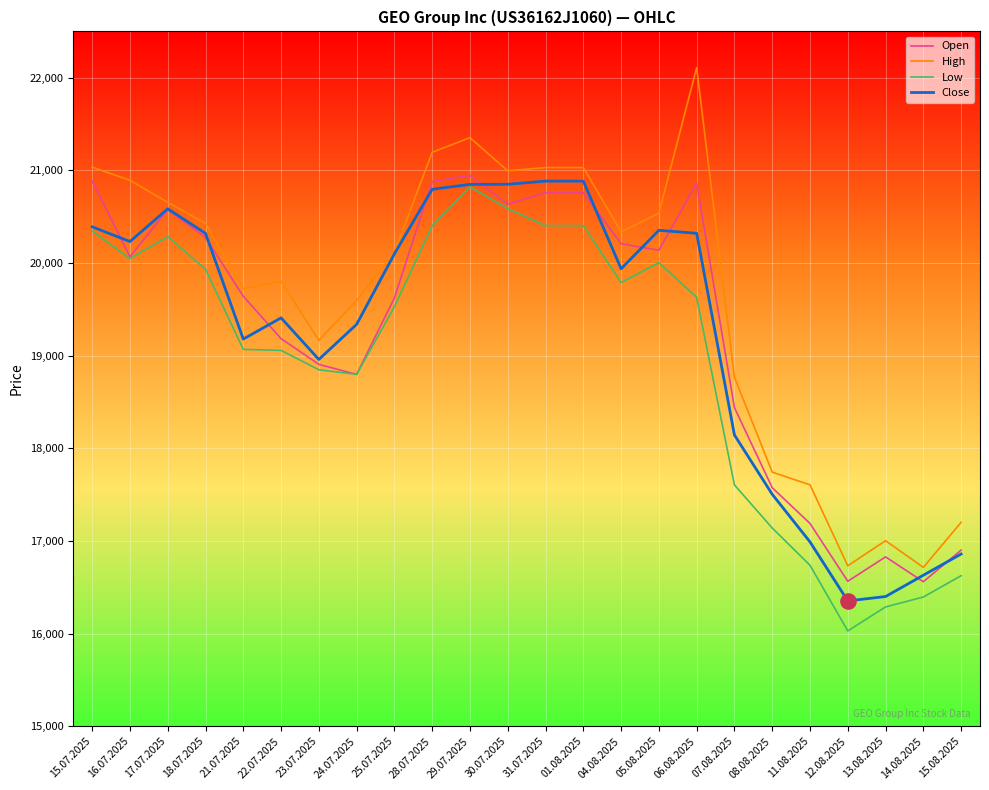

Is the value of High at 21.07.2025 greater than the value of Low at 23.07.2025?

Yes